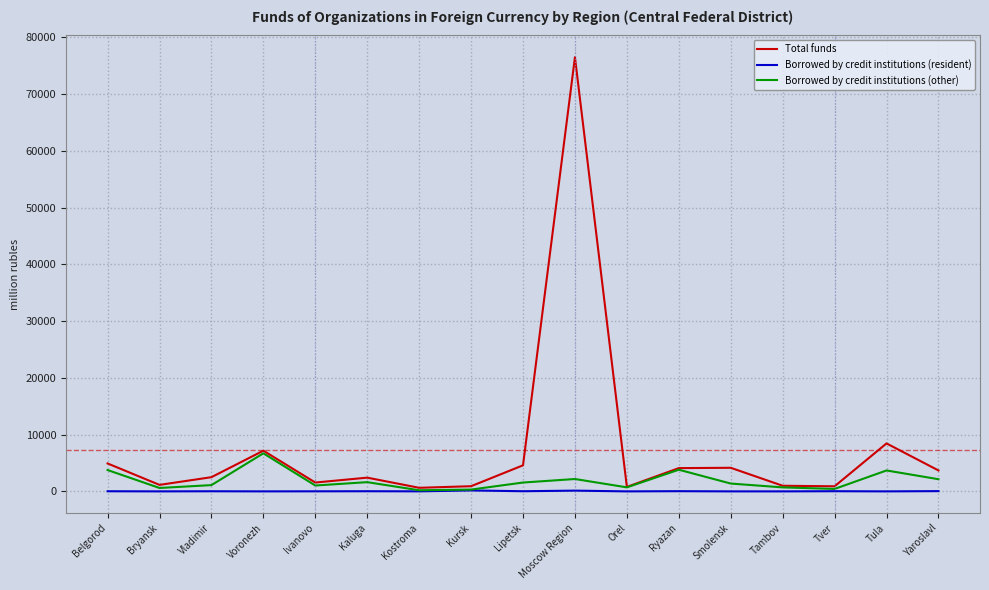

Is it true that Total funds equals 4922 at Belgorod?

True